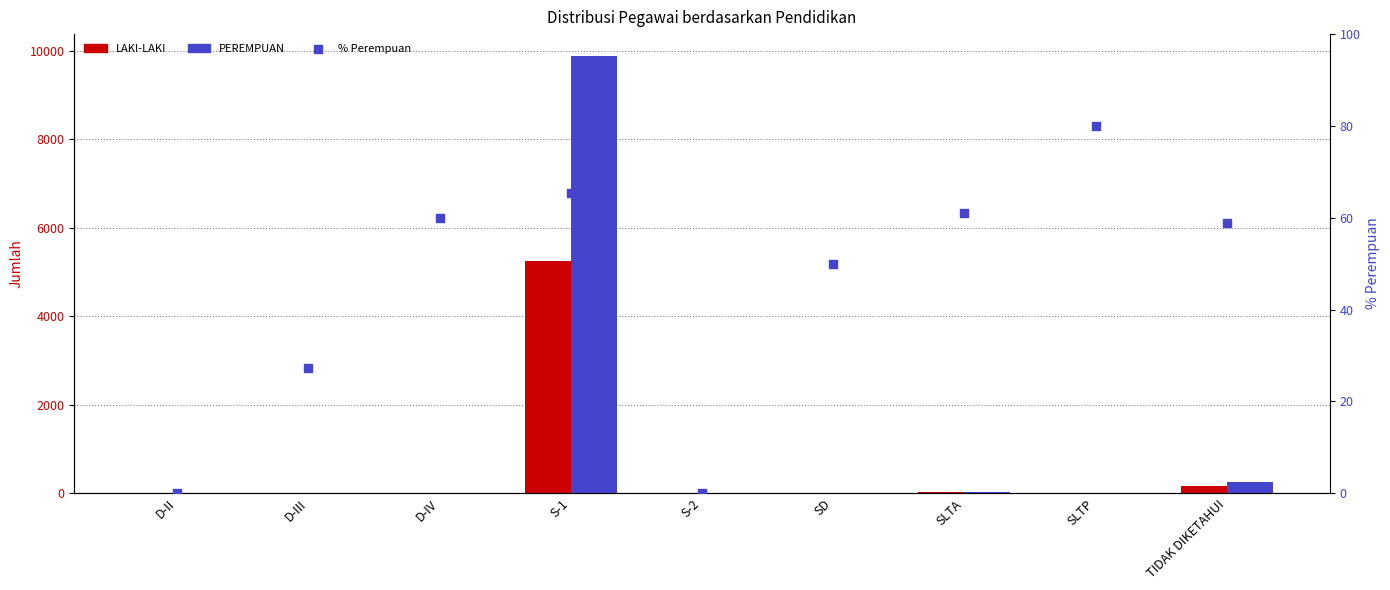

Which series reaches the minimum Y coordinate?

PEREMPUAN